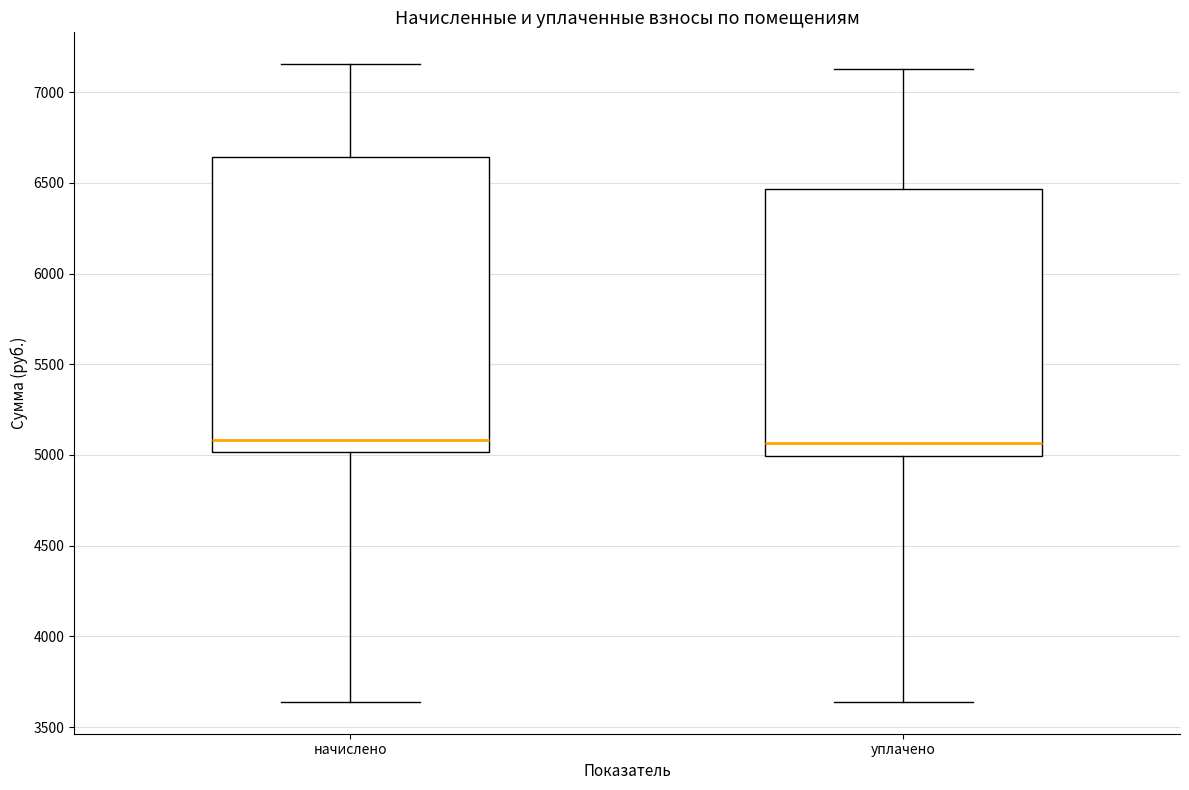

Where is the lower edge of the box for уплачено on the y-axis? The values are not printed on the chart, so give them approximately, as read against the axis.

5000